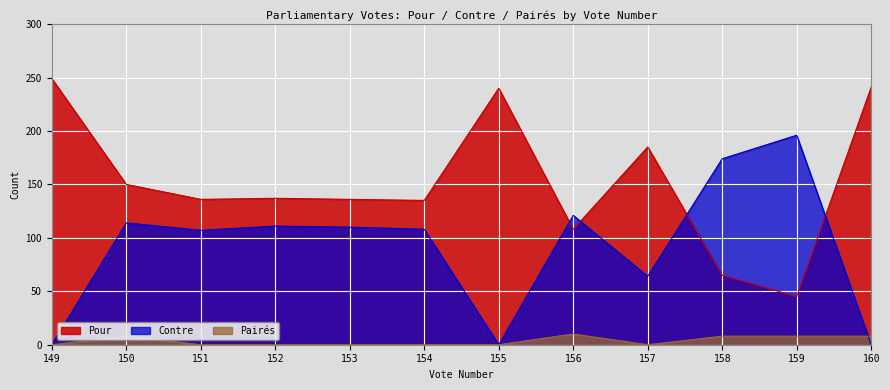

True or false: Pairés has a value of 0 at 157.

True